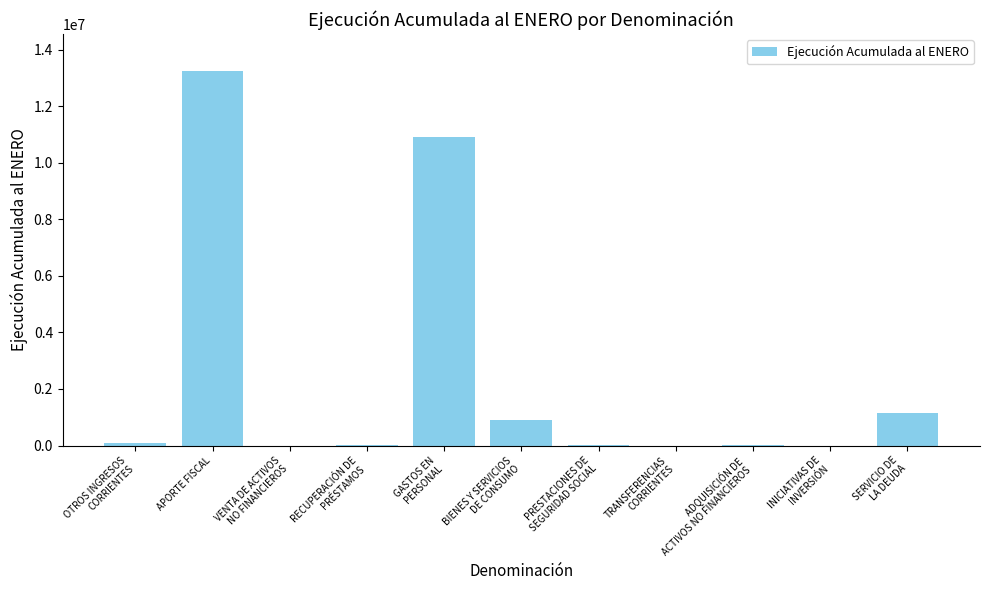

Is it true that the value at APORTE FISCAL is 13229572?

True